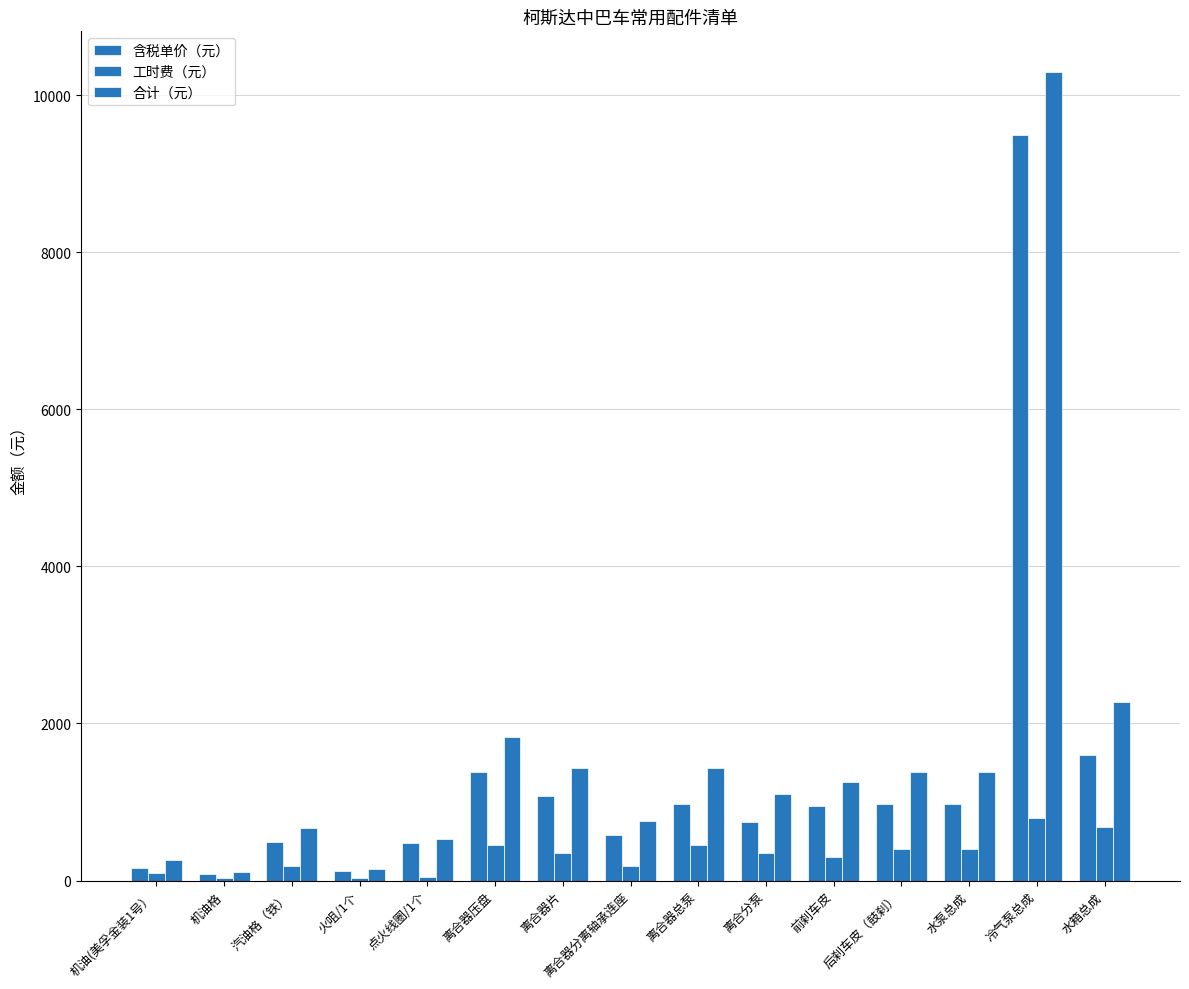

Which series has the widest spread of values?

合计（元）